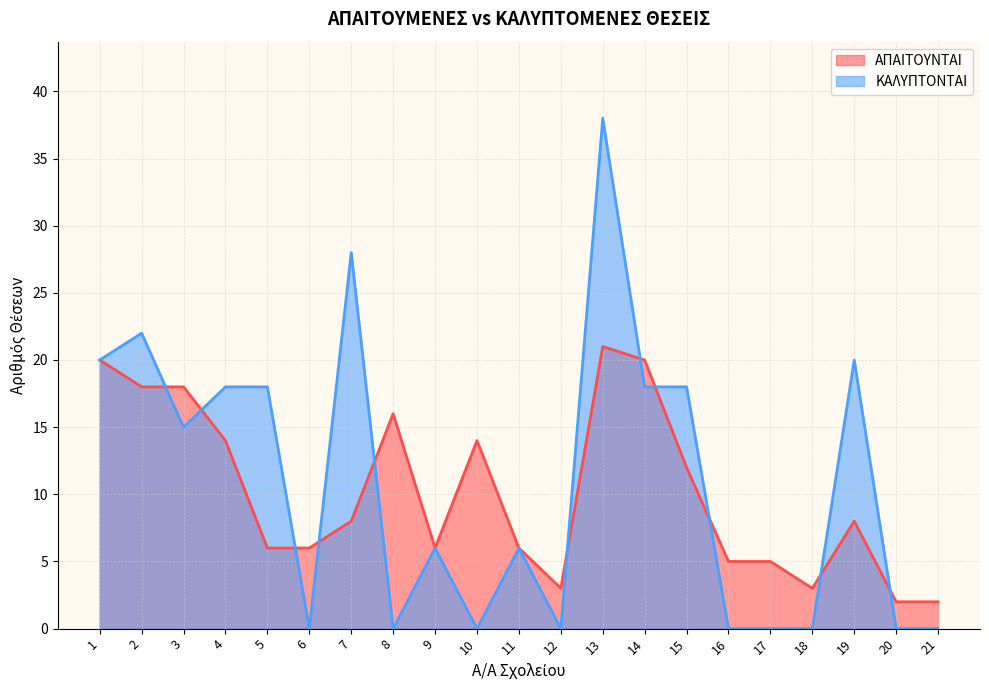

List the series in order of their peak value, lowest first.

ΑΠΑΙΤΟΥΝΤΑΙ, ΚΑΛΥΠΤΟΝΤΑΙ